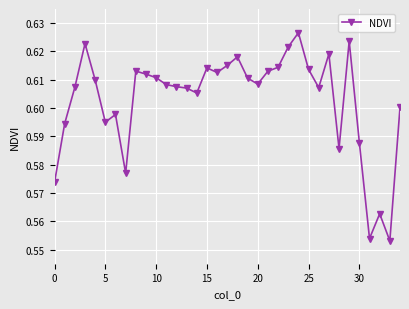

How many values are between 0 and 1?

35